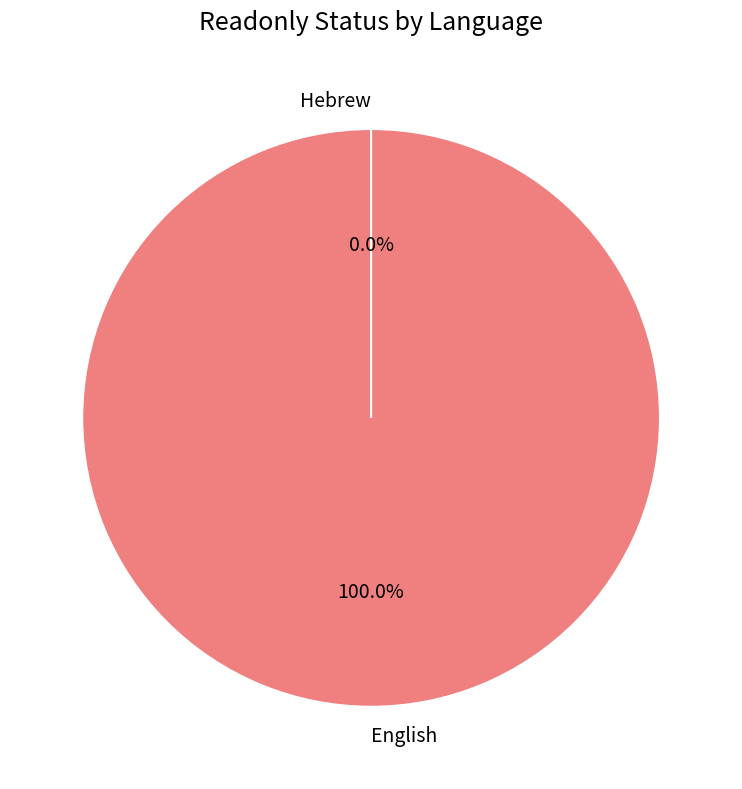

To the nearest percent, what is the combined percentage of Hebrew and English?

100%